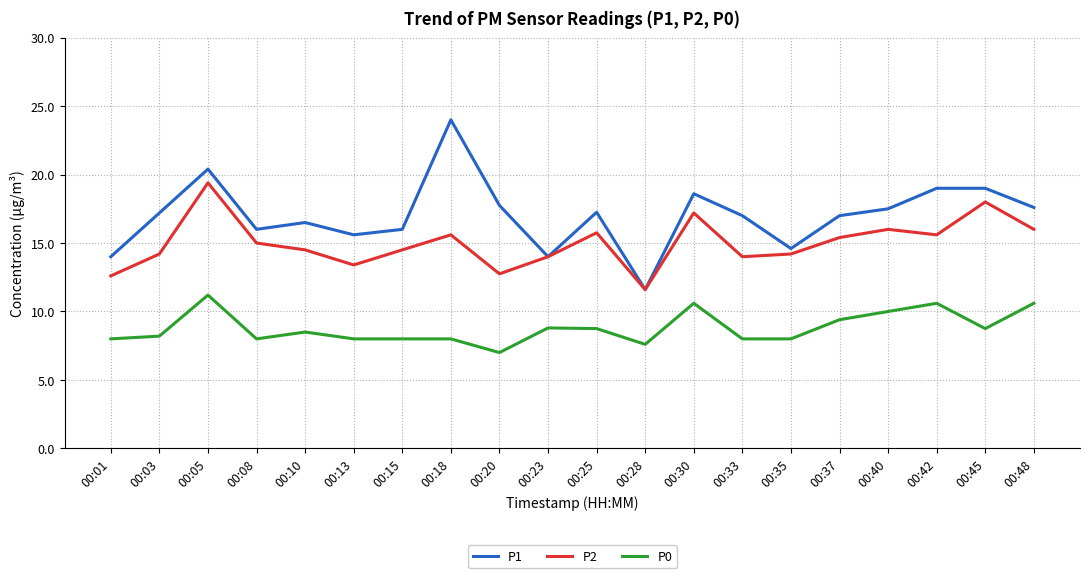

Which category has the lowest value in the P1 series?

00:28